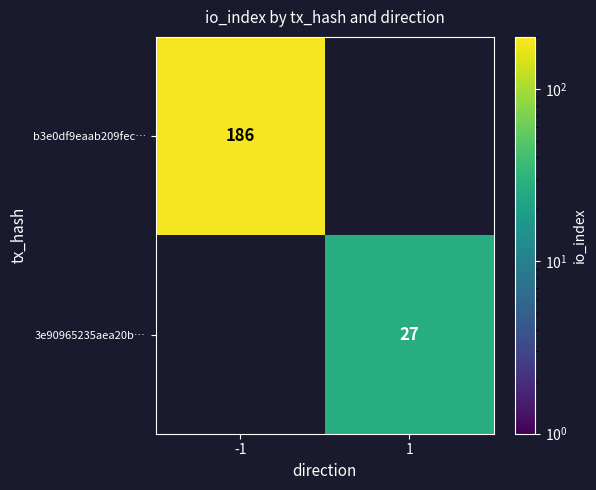

Which category has the lowest value across all series?

1